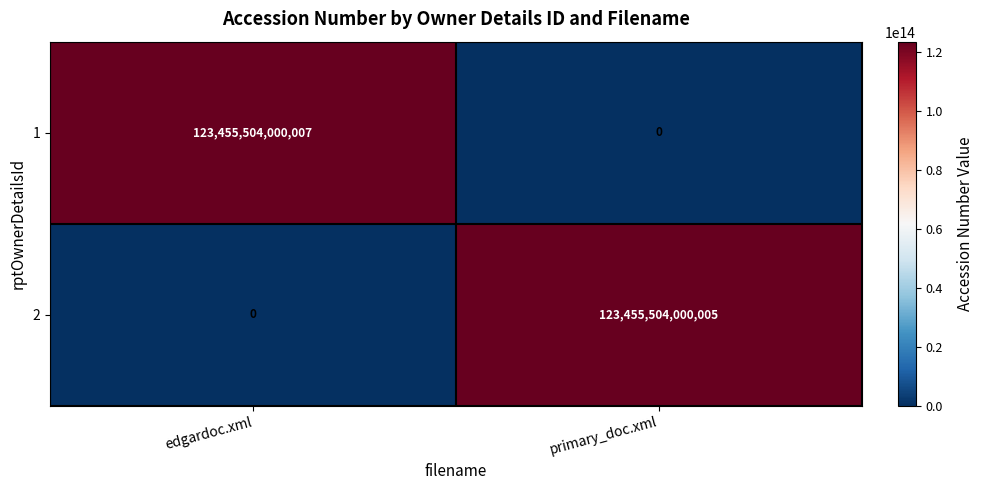

The value of 1 at primary_doc.xml is 44345976057155. True or false?

False